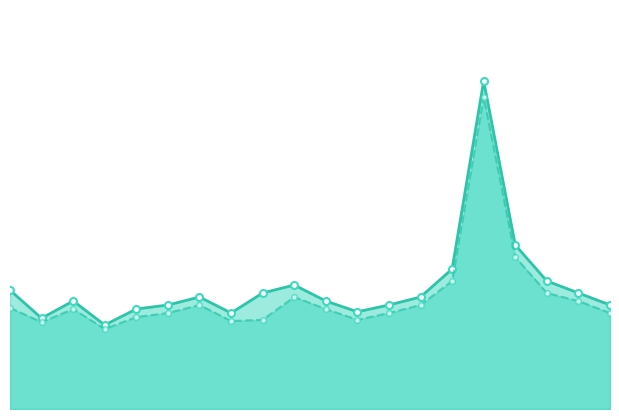

At which label does P2 reach its minimum?

3